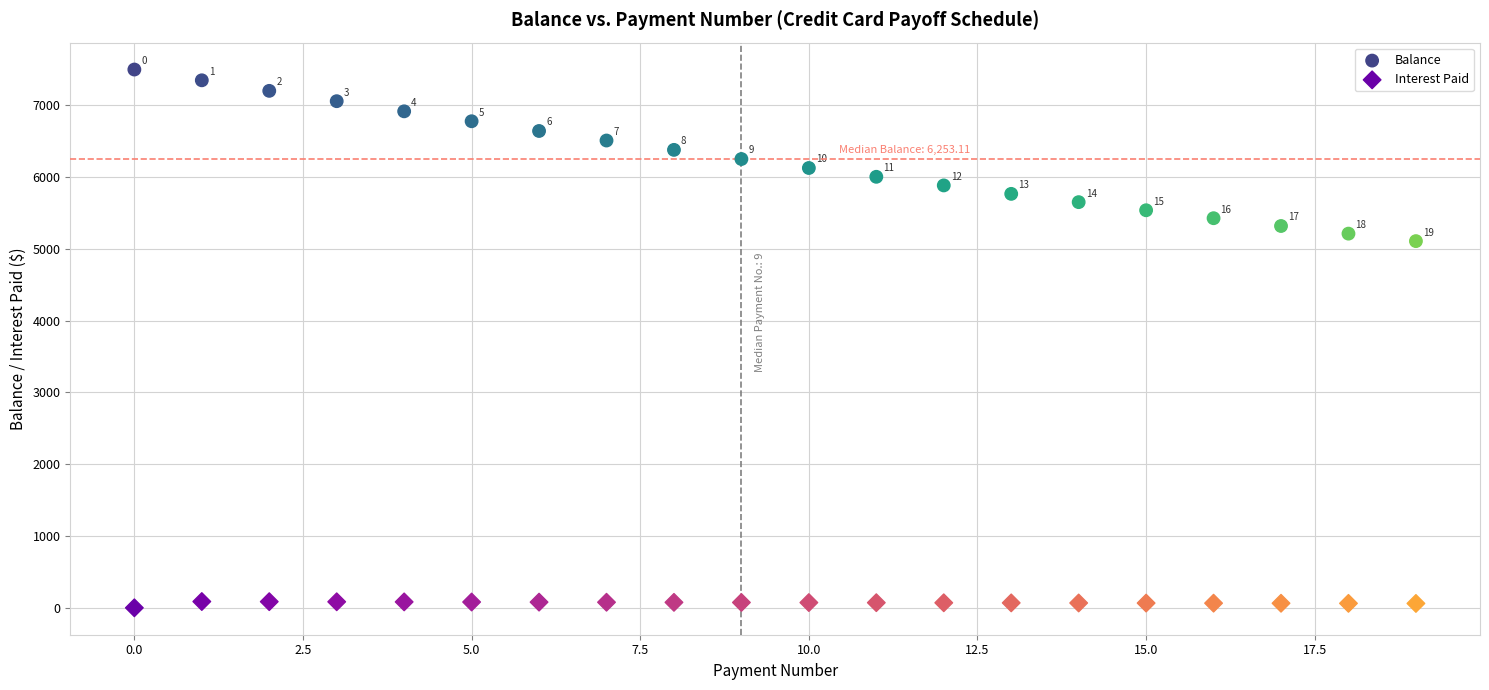

In the Balance series, what Y value is closest to 6304?

6253.1